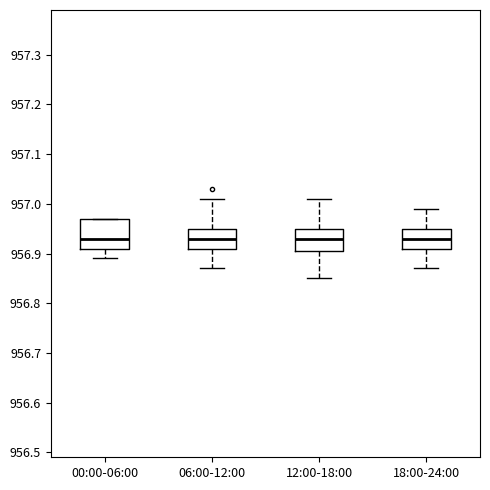

Where does the upper whisker of the box for 18:00-24:00 end on the y-axis? The values are not printed on the chart, so give them approximately, as read against the axis.

956.99